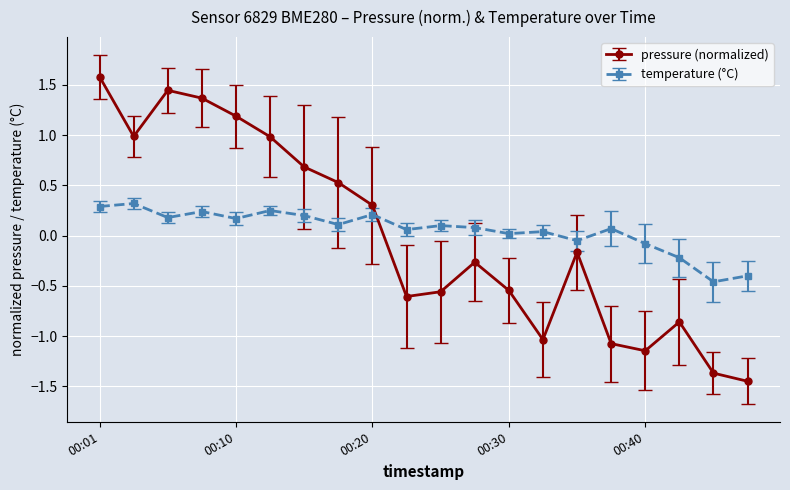

What is the difference between the maximum and minimum values in the pressure (normalized) series?

3.0